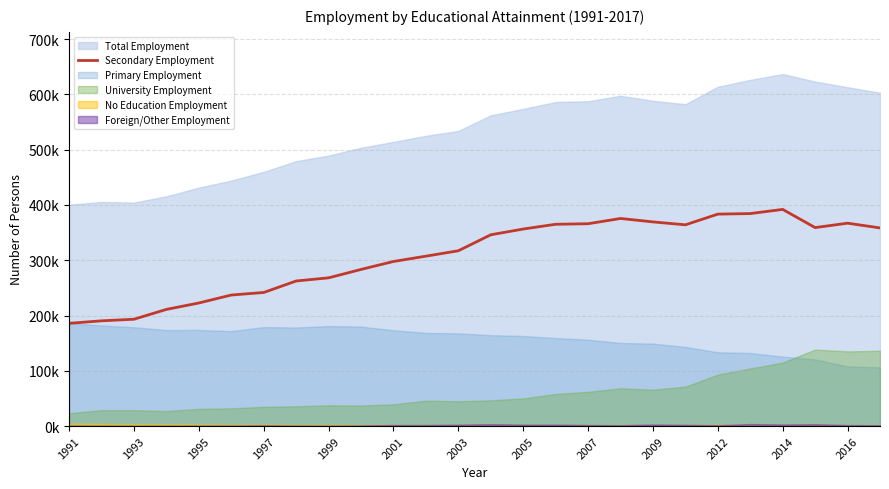

How many lines are shown in the chart?

1